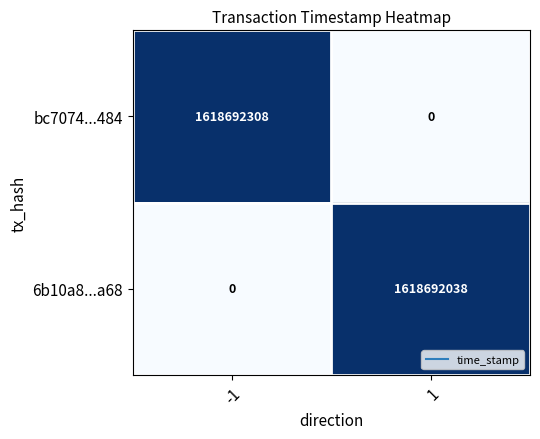

Reading right to left, what are all the values shown in this chart?

bc7074...484: 0	1618692308
6b10a8...a68: 1618692038	0